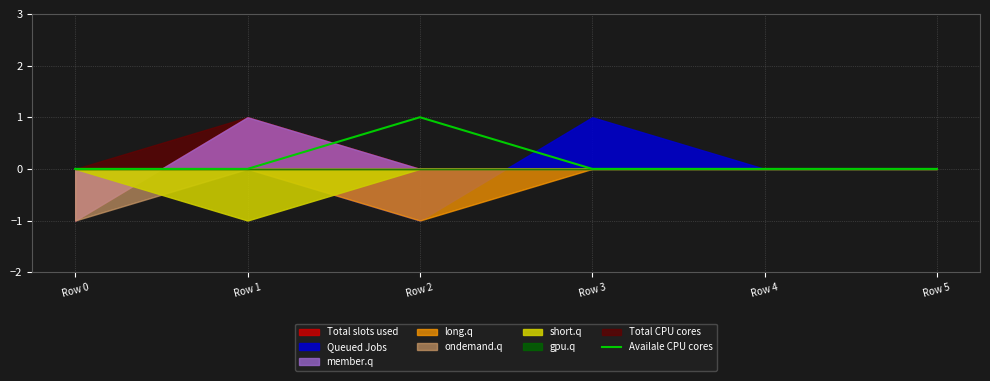

Does the chart display data point markers on the line(s)?

No